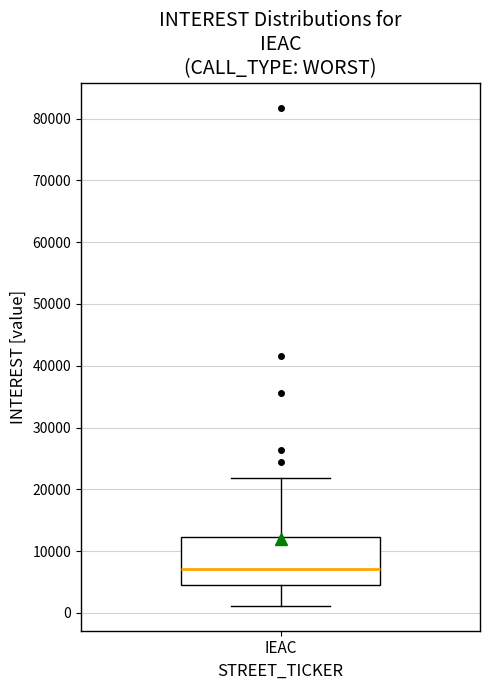

Read this box plot against the y-axis: the position of the median line, the range covered by the box, and the ends of both whiskers. The values are not printed on the chart, so give them approximately, as read against the axis.

median 7000, box 4000 to 12000, whiskers 1000 to 22000